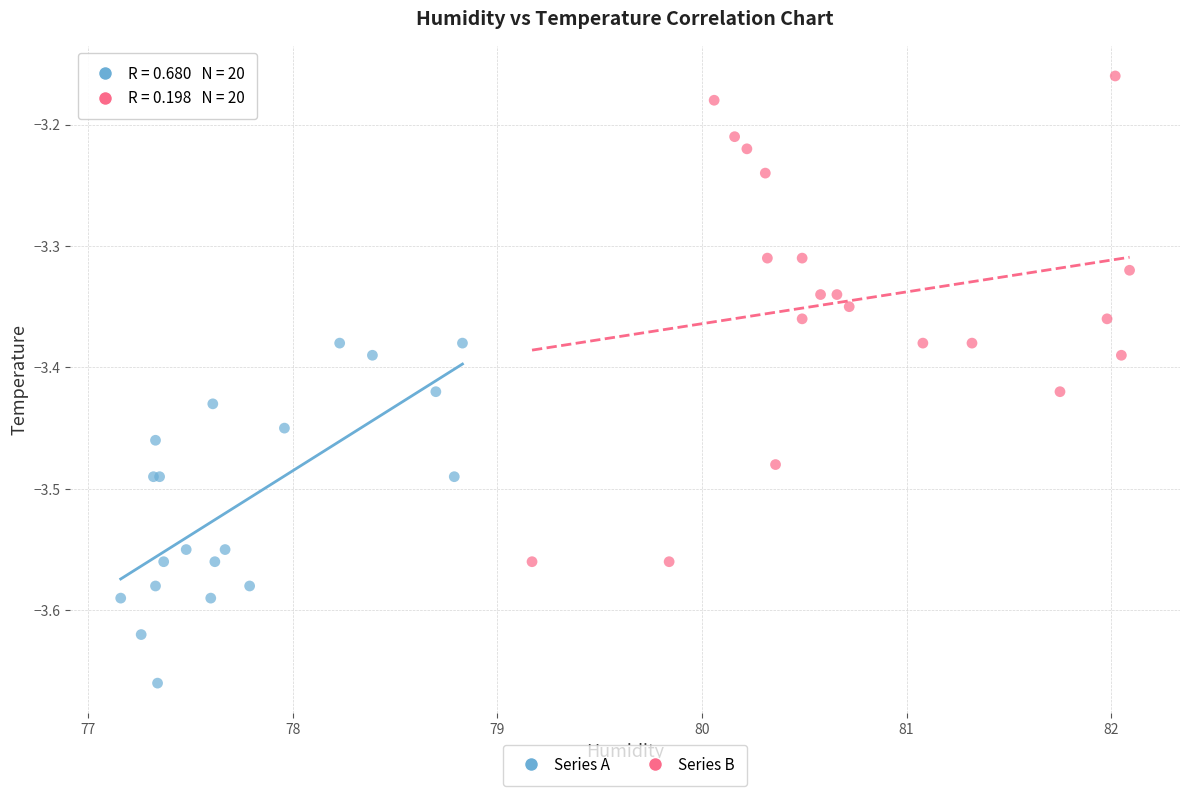

What are all the series names shown in the legend?

Series A, Series B